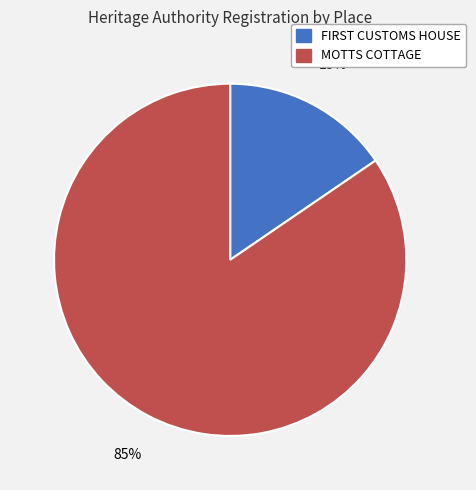

How many slices are in this pie chart?

2